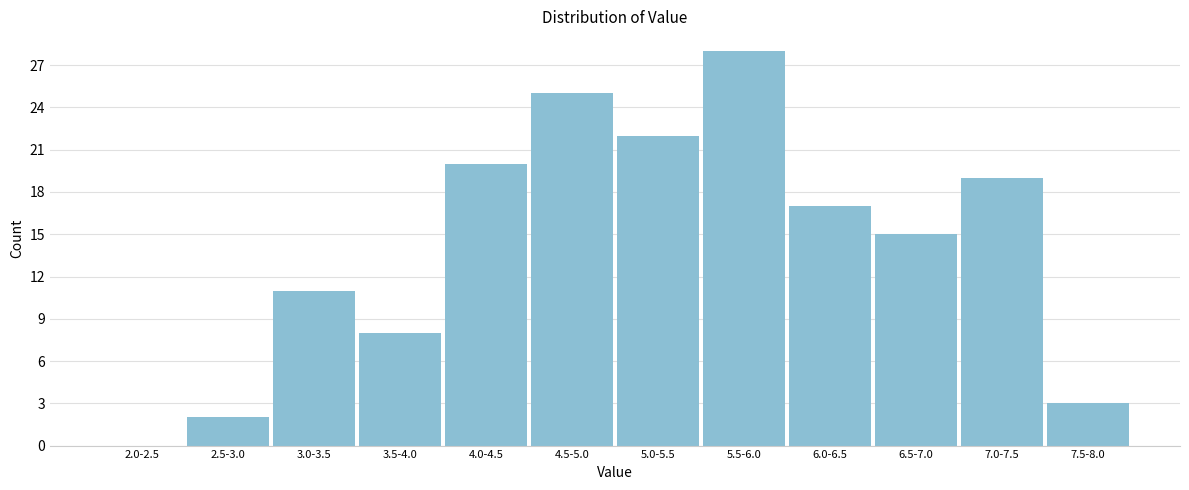

Reading left to right, list all the values displayed in this chart.

2.0-2.5=0	2.5-3.0=2	3.0-3.5=11	3.5-4.0=8	4.0-4.5=20	4.5-5.0=25	5.0-5.5=22	5.5-6.0=28	6.0-6.5=17	6.5-7.0=15	7.0-7.5=19	7.5-8.0=3